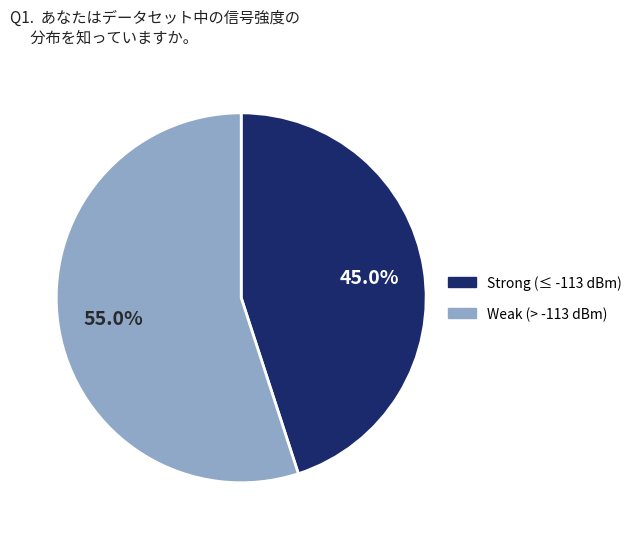

Does any single category account for the majority?

Yes